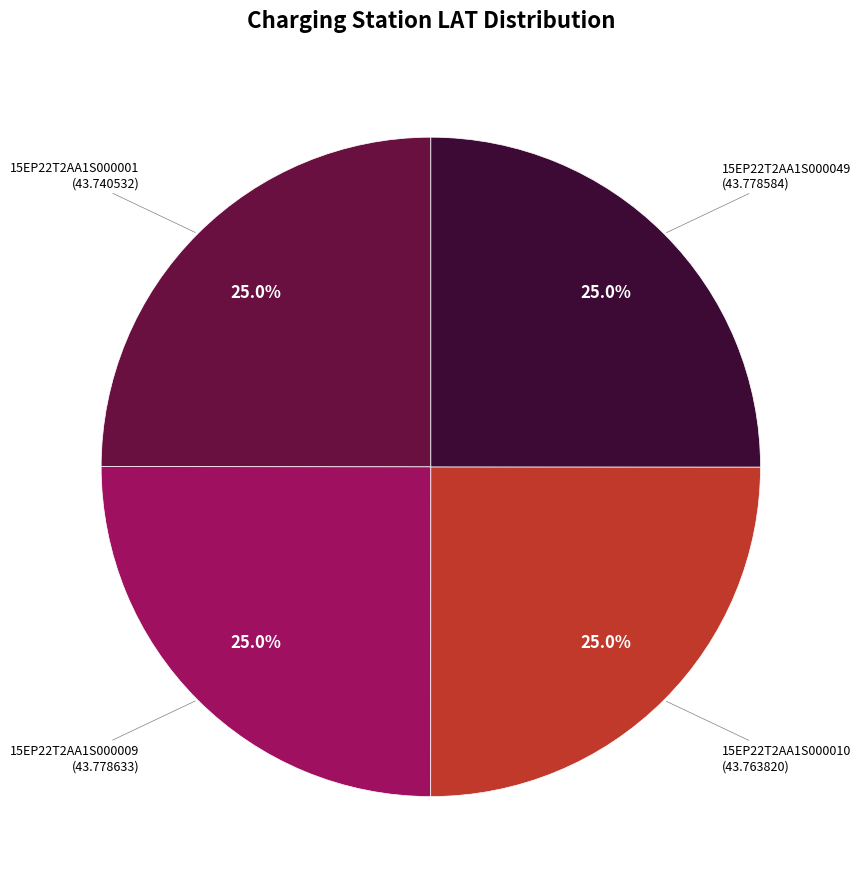

Is there a majority slice in this chart?

No